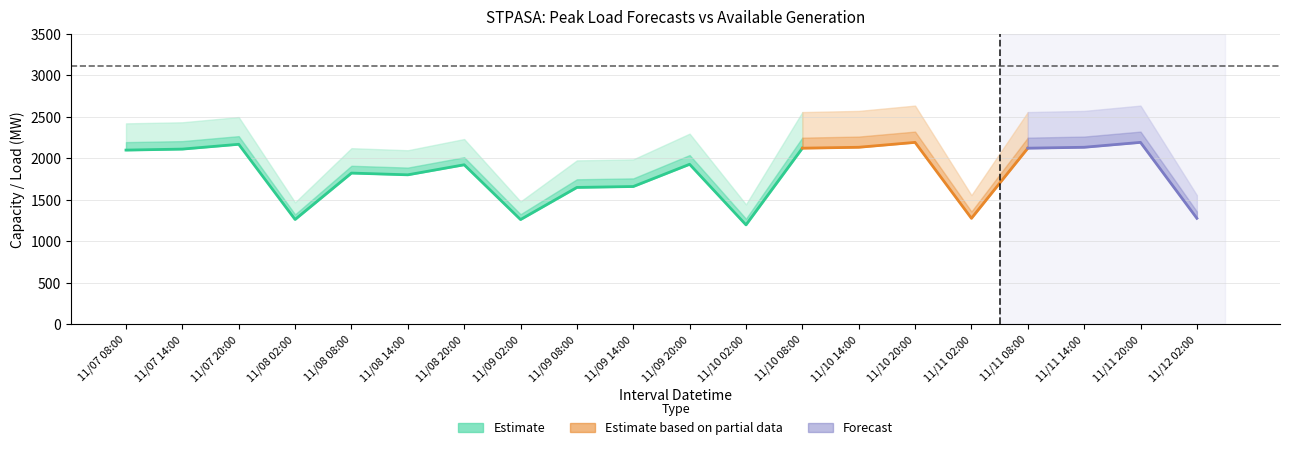

How many values in the PEAKLOAD_MEAN series are below 1928?

10